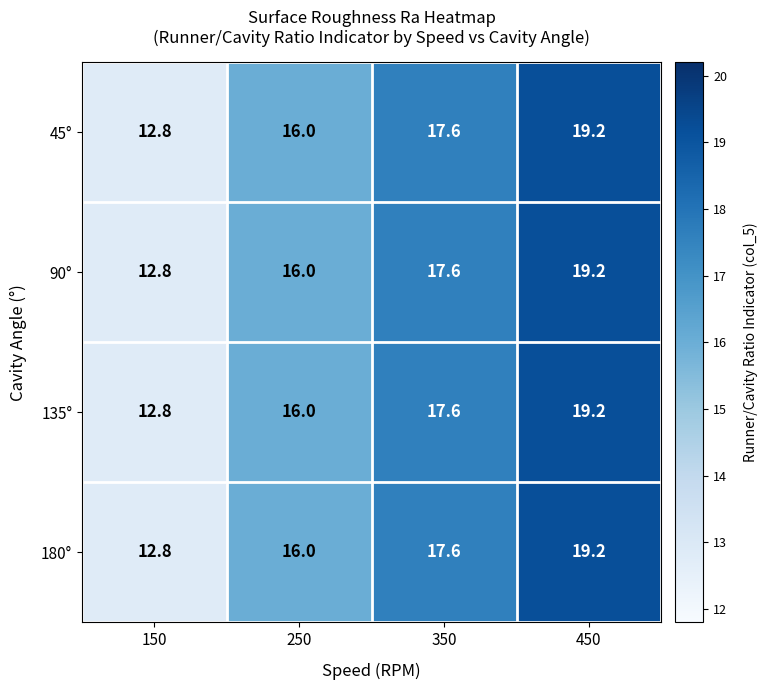

How many categories are shown in the chart?

4